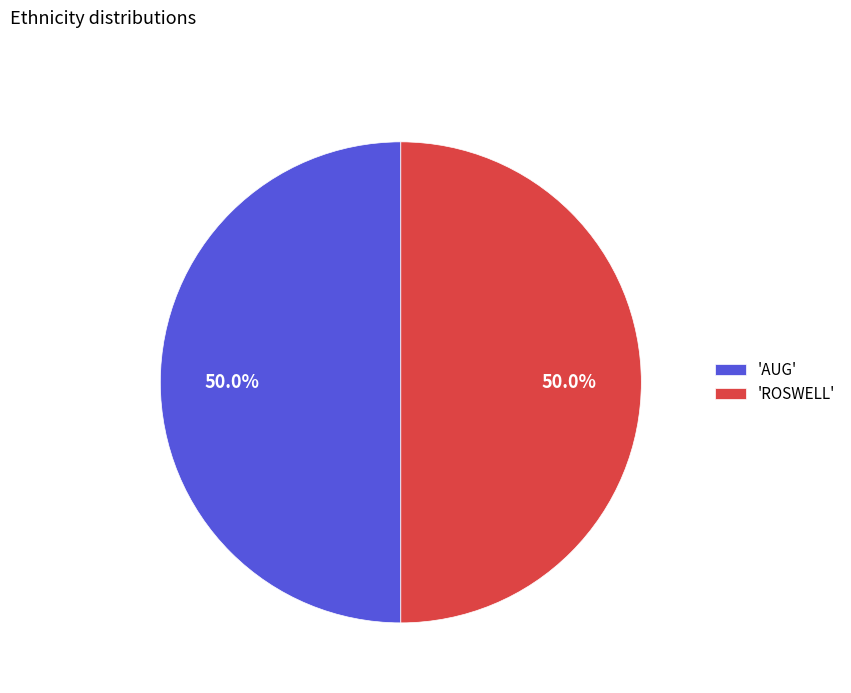

What is the ratio of the value at 'ROSWELL' to the value at 'AUG'?

1.0